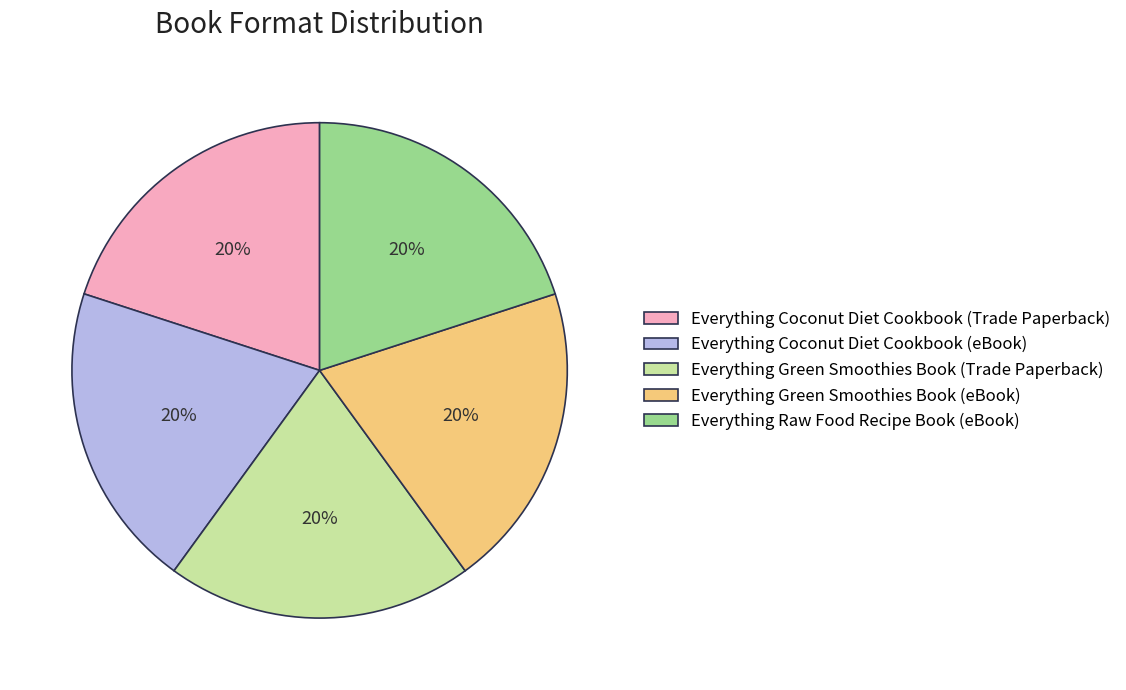

What is the ratio of the value at Everything Coconut Diet Cookbook (Trade Paperback) to the value at Everything Coconut Diet Cookbook (eBook)?

1.0